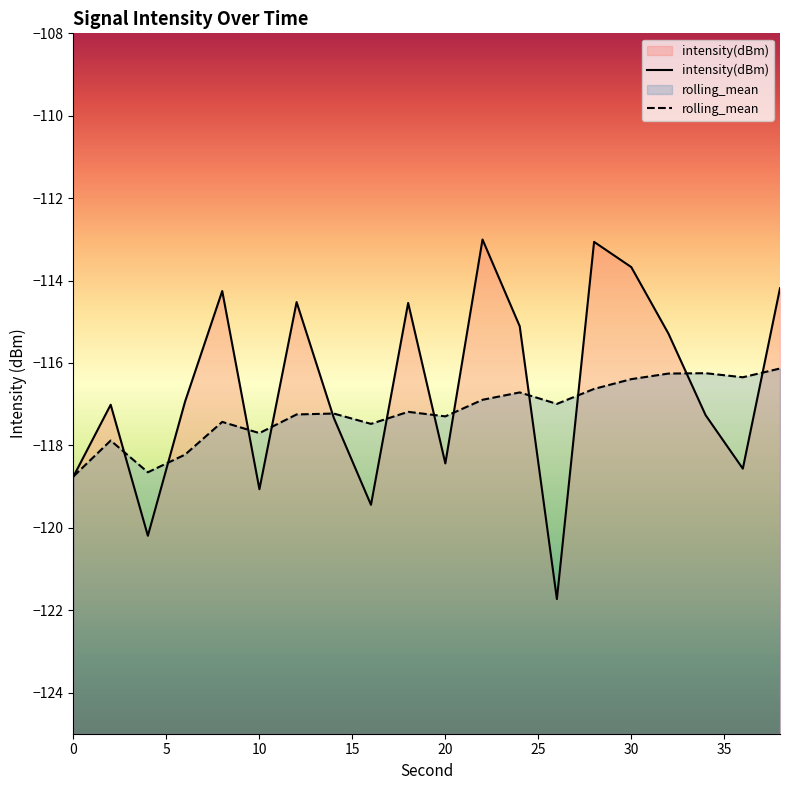

After their last crossing, which series has the higher values: intensity(dBm) or rolling_mean?

intensity(dBm)